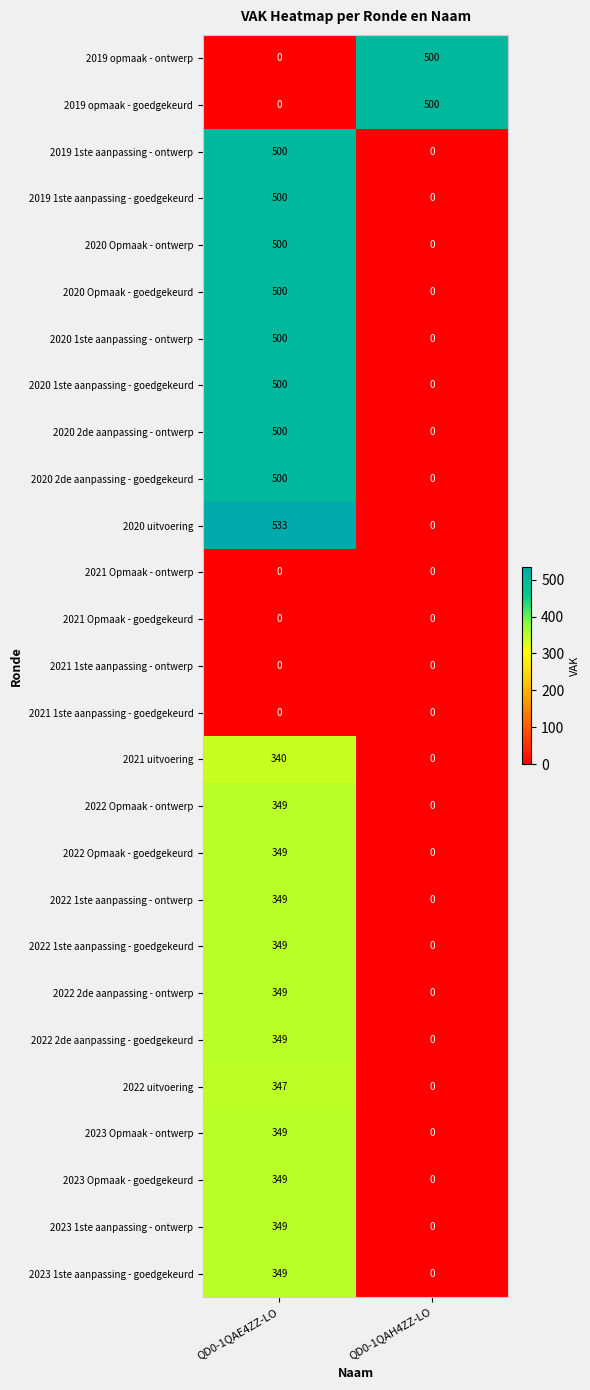

Which series has the widest spread of values?

2020 uitvoering